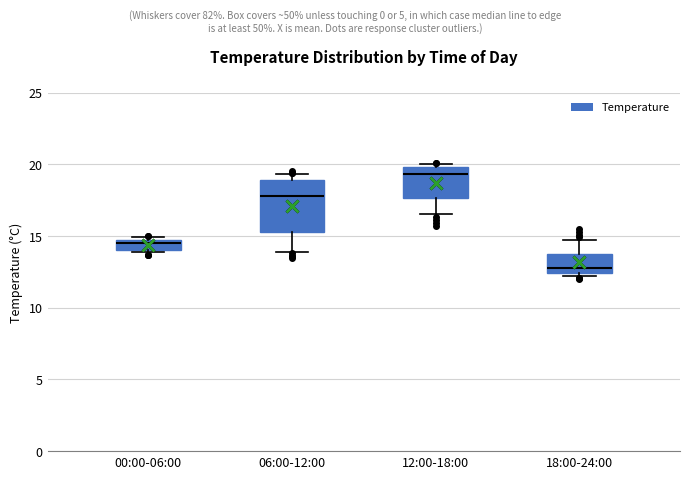

Where is the lower edge of the box for 00:00-06:00 on the y-axis? The values are not printed on the chart, so give them approximately, as read against the axis.

14.0